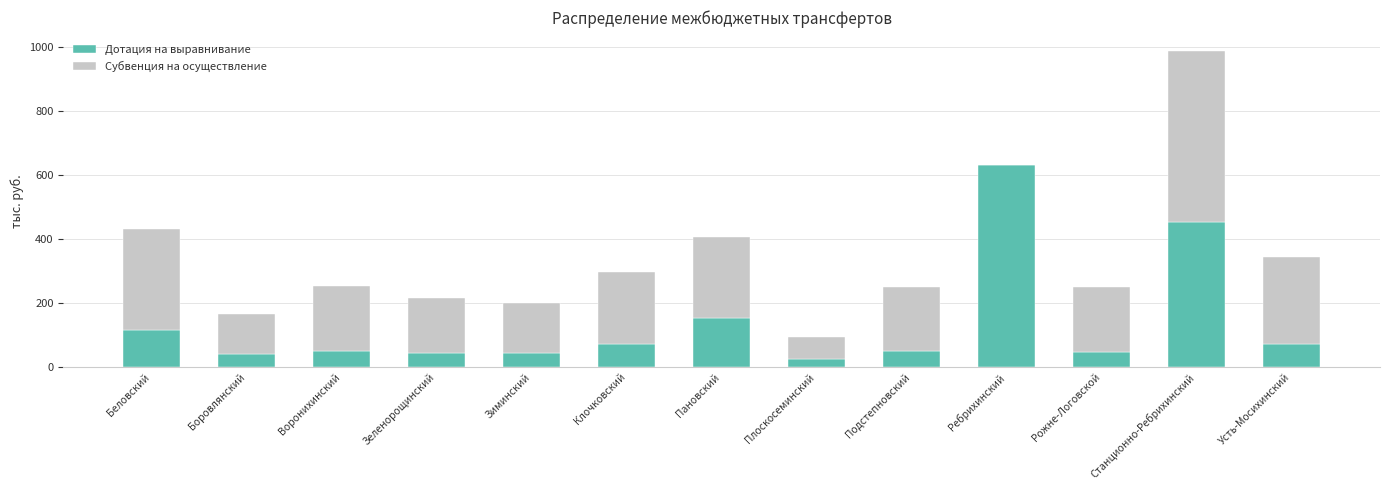

What is the maximum value for Дотация на выравнивание?

632.3